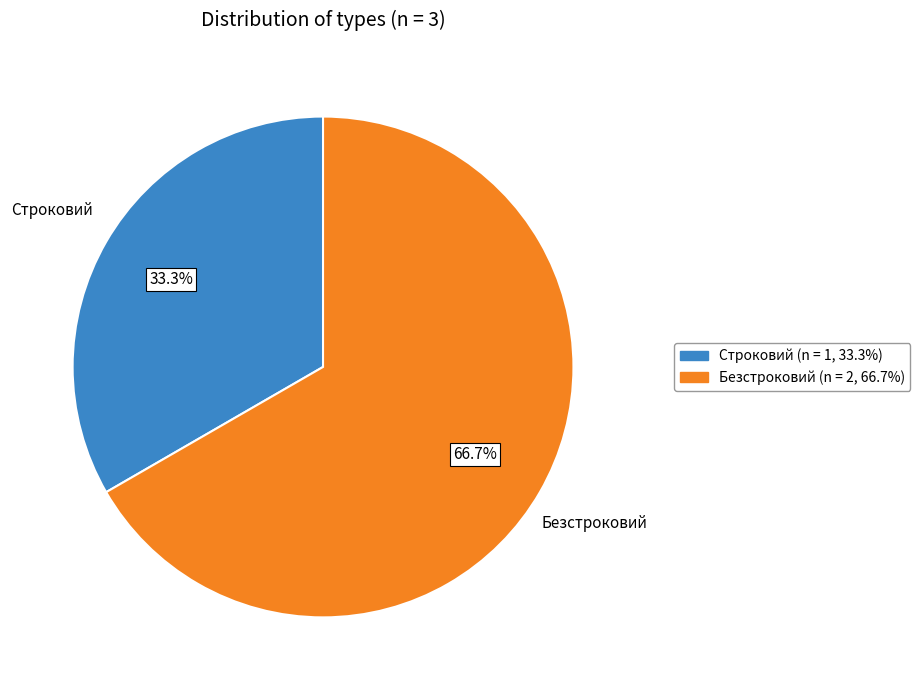

What is the largest slice in the pie chart?

Безстроковий